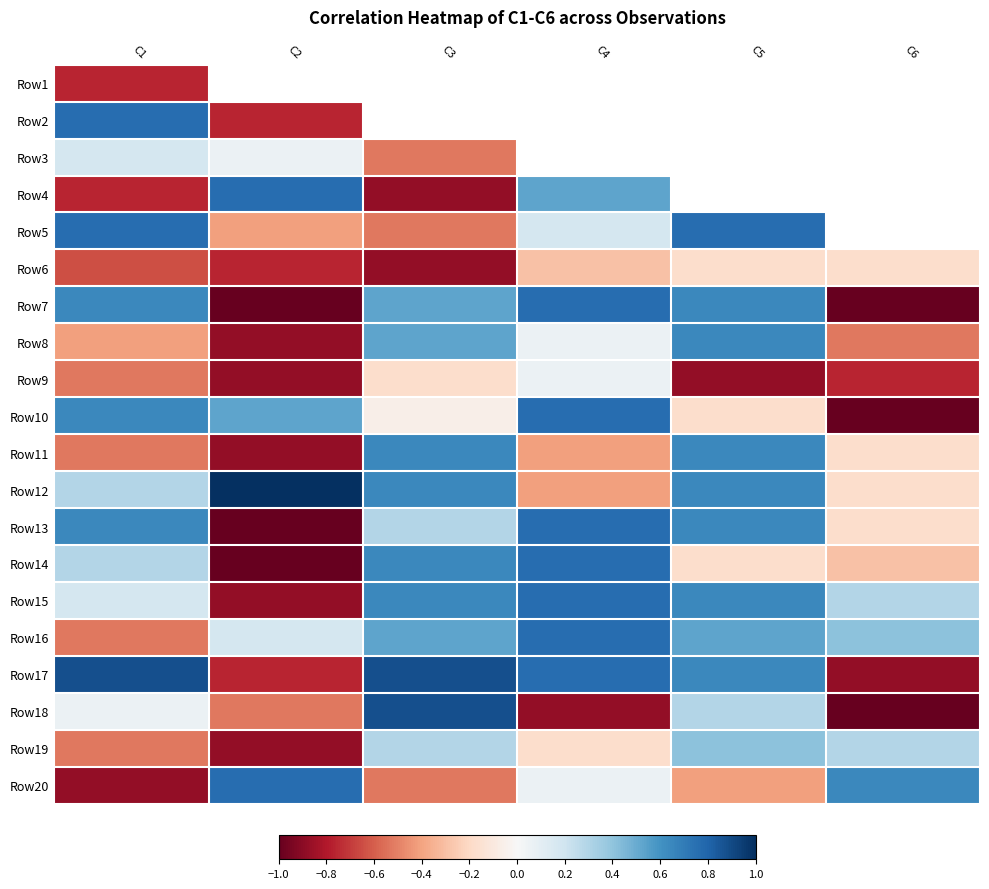

At which label does Row12 first exceed 0?

C1